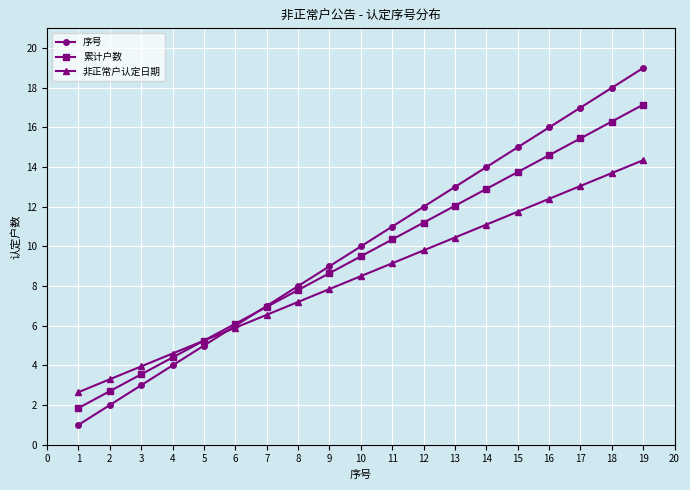

Count the number of data series in this chart.

3